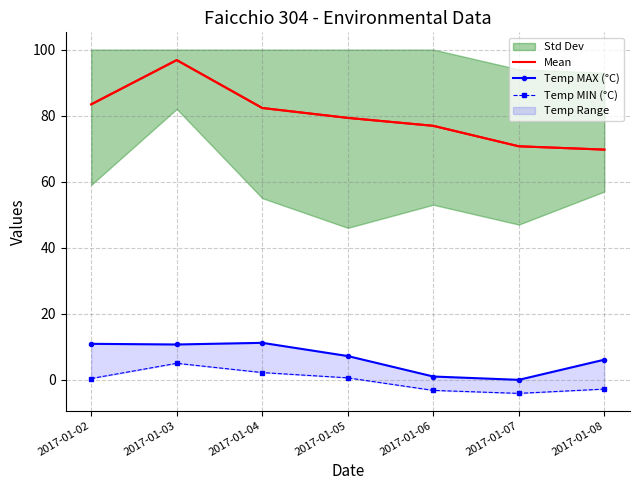

The Mean series shows 20.3 at 2017-01-05. True or false?

False